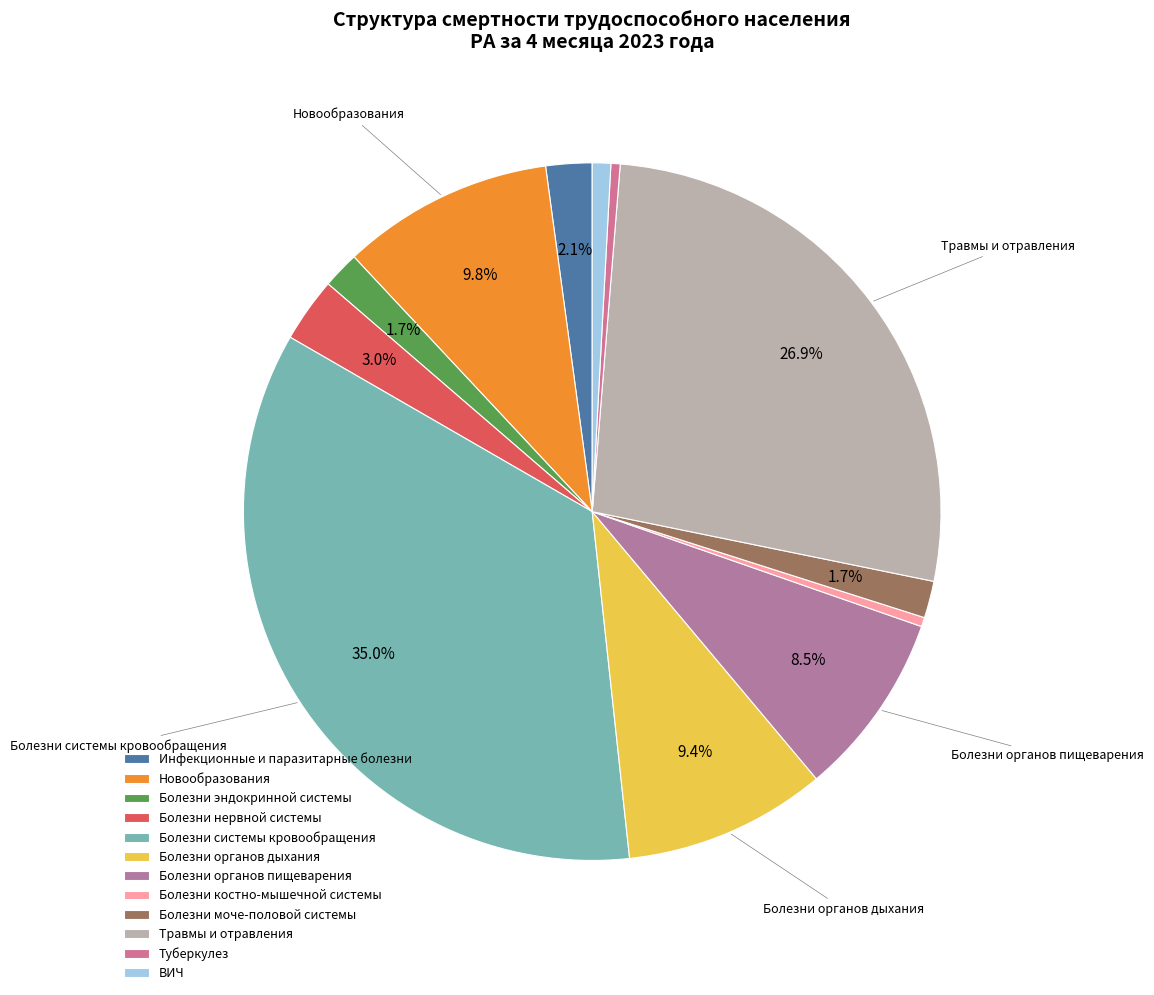

How much of the chart is everything except Болезни нервной системы?

97.0%